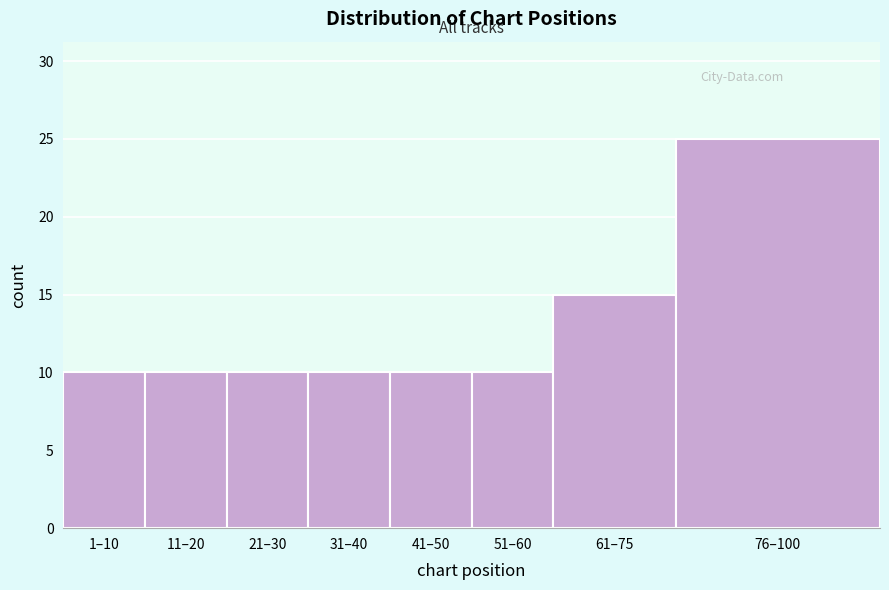

Reading left to right, what are all the values shown in this chart?

1–10=10	11–20=10	21–30=10	31–40=10	41–50=10	51–60=10	61–75=15	76–100=25